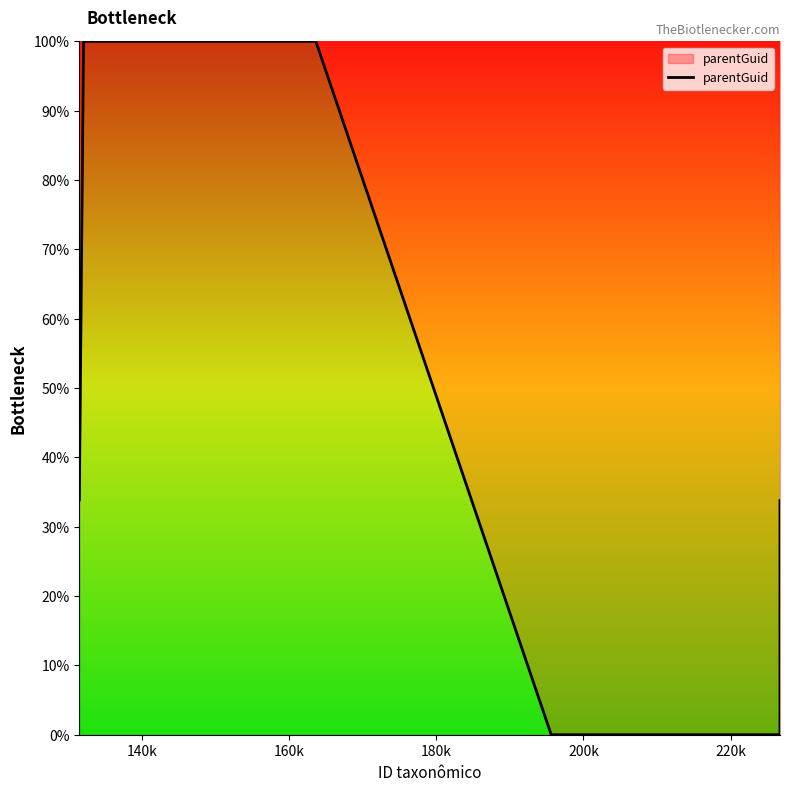

What is the difference between the maximum and minimum values?

100.0